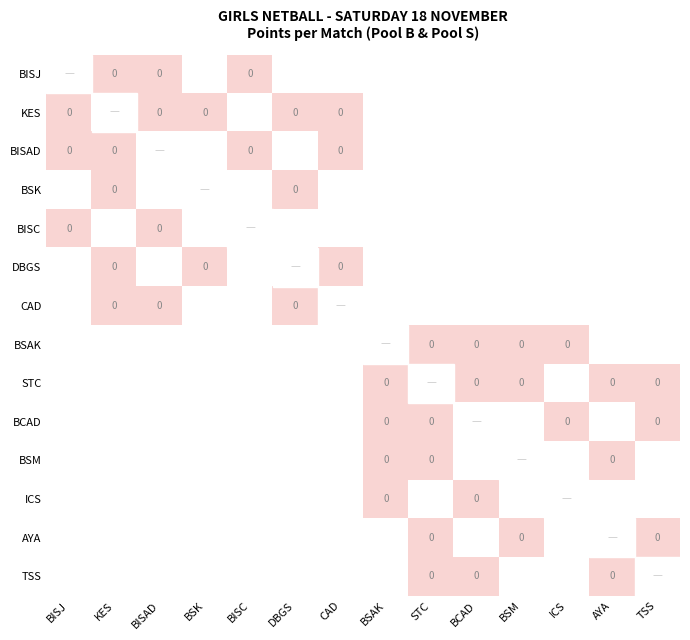

The value of BISC at BISJ is 0.0. True or false?

True